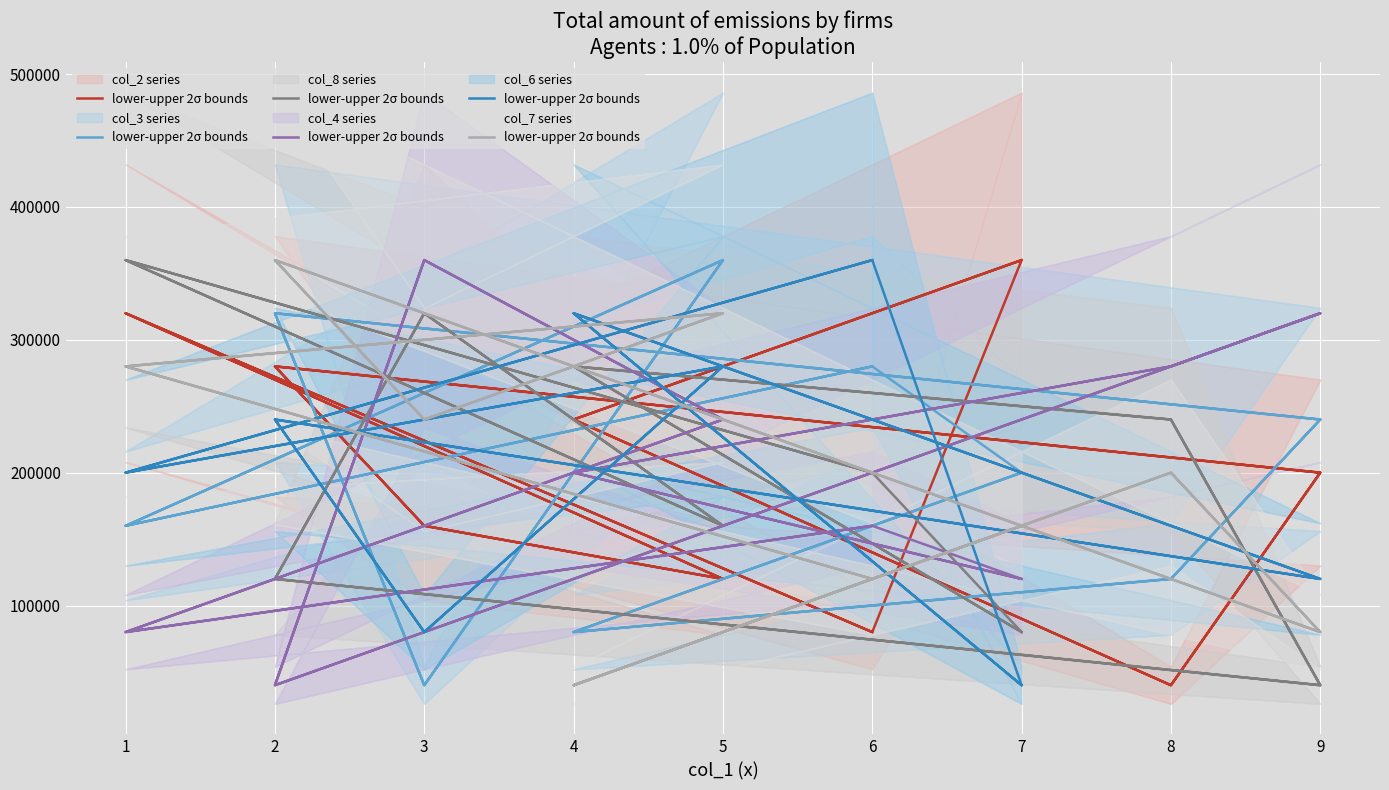

Between 4 and 8, which series saw the biggest shift?

col_2 series